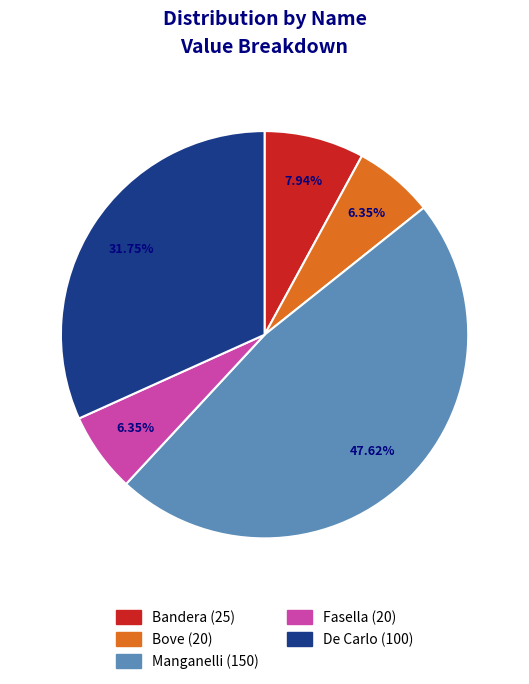

To the nearest percent, what portion does Manganelli represent?

48%